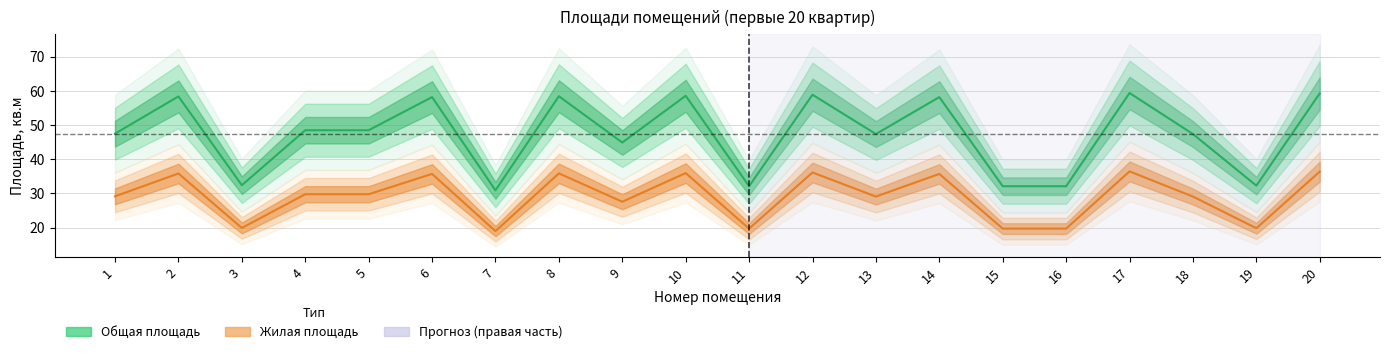

What is the difference between the maximum and second lowest values in the Жилая площадь series?

16.7